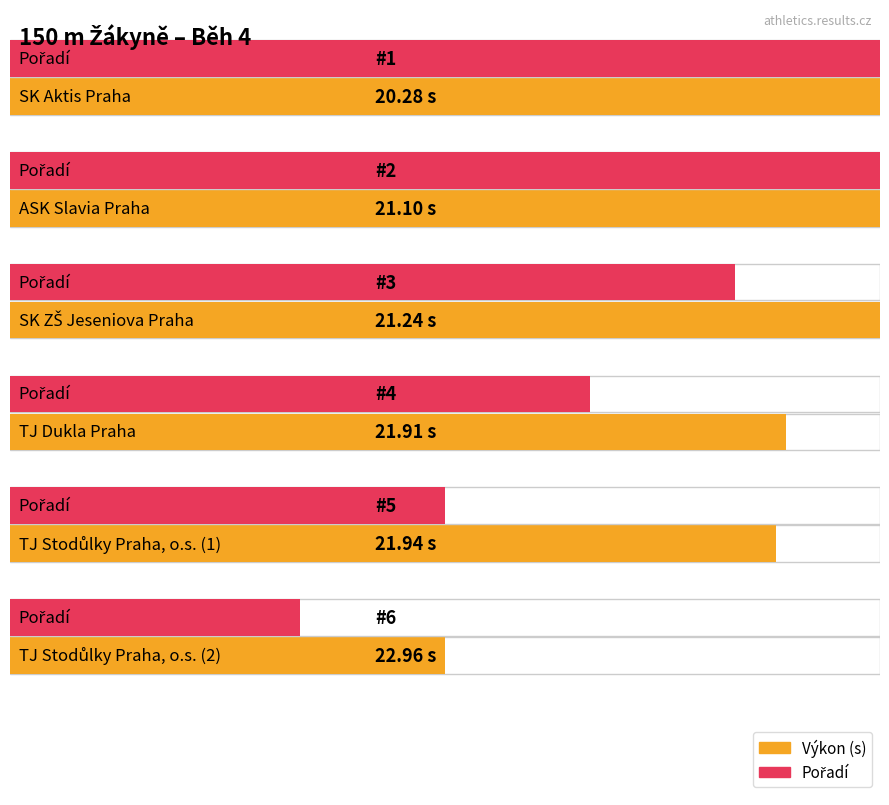

What is the minimum value for Pořadí?

1.0